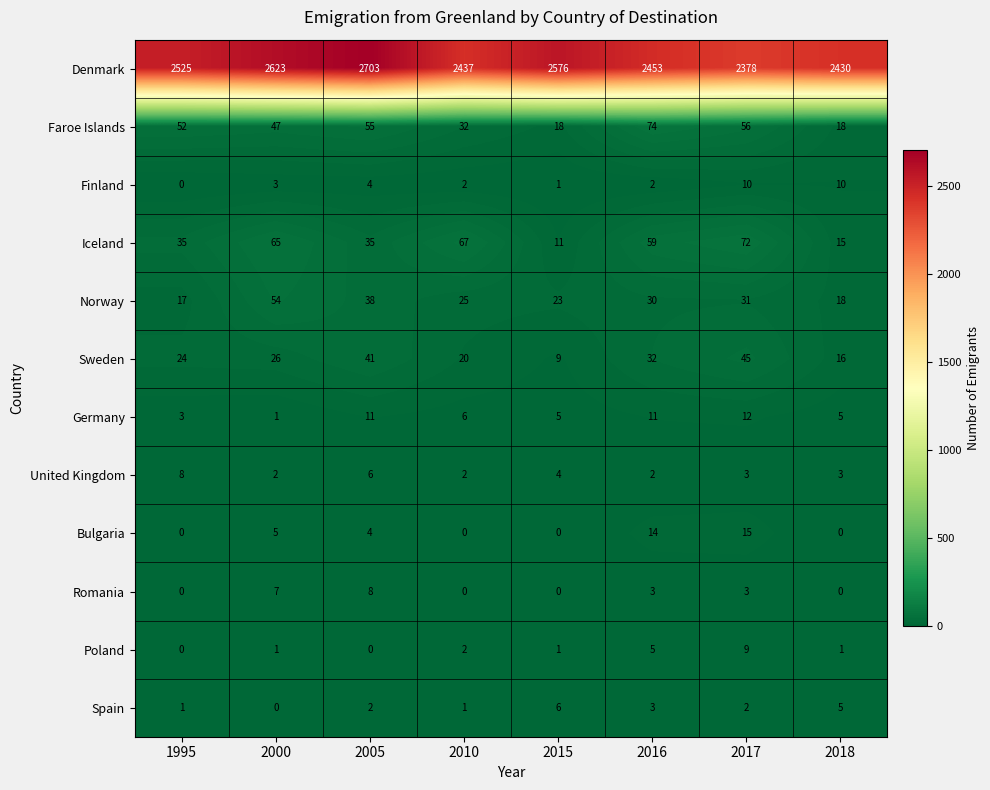

Rank the categories by Sweden value from lowest to highest.

2015, 2018, 2010, 1995, 2000, 2016, 2005, 2017